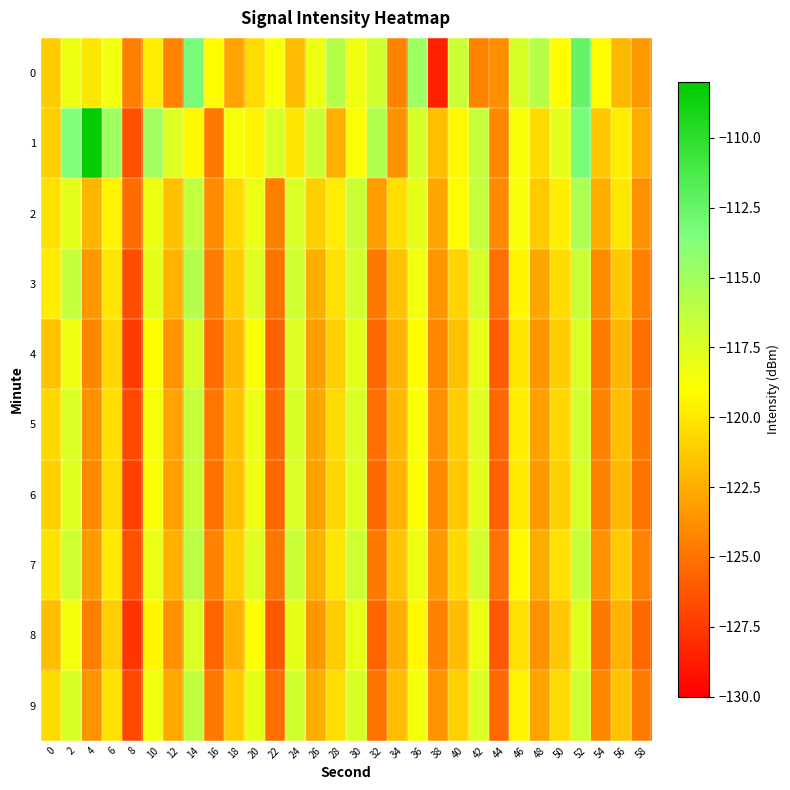

Reading left to right, what are all the values shown in this chart?

0: 0=-121.2	2=-118.2	4=-120.0	6=-118.4	8=-124.4	10=-119.9	12=-124.4	14=-113.3	16=-119.1	18=-122.9	20=-120.5	22=-118.7	24=-121.9	26=-118.3	28=-115.9	30=-118.4	32=-117.0	34=-124.3	36=-114.8	38=-128.6	40=-116.7	42=-124.3	44=-123.9	46=-117.2	48=-115.8	50=-119.2	52=-112.5	54=-119.2	56=-122.1	58=-123.3
1: 0=-121.1	2=-113.6	4=-108.2	6=-114.8	8=-126.5	10=-115.0	12=-117.6	14=-119.3	16=-124.7	18=-118.6	20=-119.5	22=-117.3	24=-120.1	26=-116.8	28=-122.4	30=-118.9	32=-115.6	34=-123.7	36=-117.2	38=-121.8	40=-119.3	42=-116.5	44=-124.1	46=-118.7	48=-120.5	50=-117.9	52=-113.2	54=-121.4	56=-119.8	58=-122.6
2: 0=-120.3	2=-117.8	4=-122.1	6=-119.5	8=-125.3	10=-118.2	12=-121.7	14=-116.4	16=-123.9	18=-120.6	20=-118.1	22=-124.5	24=-117.3	26=-121.0	28=-119.8	30=-116.7	32=-123.2	34=-120.4	36=-117.9	38=-122.8	40=-119.1	42=-116.5	44=-124.0	46=-118.6	48=-121.3	50=-119.7	52=-115.4	54=-122.5	56=-120.0	58=-123.8
3: 0=-119.8	2=-116.5	4=-123.4	6=-120.1	8=-126.7	10=-117.9	12=-122.3	14=-115.8	16=-124.6	18=-121.2	20=-117.6	22=-125.1	24=-116.9	26=-122.5	28=-120.3	30=-117.1	32=-124.8	34=-121.6	36=-118.4	38=-123.5	40=-120.9	42=-117.3	44=-125.2	46=-119.4	48=-122.8	50=-120.5	52=-116.8	54=-123.9	56=-121.4	58=-124.5
4: 0=-121.5	2=-118.3	4=-124.2	6=-120.8	8=-127.4	10=-119.1	12=-123.6	14=-117.2	16=-125.3	18=-122.0	20=-118.7	22=-125.8	24=-117.6	26=-123.2	28=-121.0	30=-117.8	32=-125.5	34=-122.3	36=-119.1	38=-124.2	40=-121.7	42=-118.0	44=-126.0	46=-120.1	48=-123.5	50=-121.2	52=-117.5	54=-124.6	56=-122.1	58=-125.2
5: 0=-120.7	2=-117.4	4=-123.8	6=-120.4	8=-126.9	10=-118.6	12=-122.9	14=-116.5	16=-124.9	18=-121.5	20=-118.1	22=-125.4	24=-117.2	26=-122.8	28=-120.6	30=-117.4	32=-125.2	34=-122.0	36=-118.7	38=-123.8	40=-121.2	42=-117.6	44=-125.6	46=-119.7	48=-123.1	50=-120.8	52=-117.1	54=-124.3	56=-121.8	58=-124.8
6: 0=-121.0	2=-117.7	4=-124.0	6=-120.6	8=-127.2	10=-118.8	12=-123.1	14=-116.7	16=-125.1	18=-121.7	20=-118.3	22=-125.6	24=-117.4	26=-123.0	28=-120.8	30=-117.6	32=-125.4	34=-122.2	36=-118.9	38=-124.0	40=-121.4	42=-117.8	44=-125.8	46=-119.9	48=-123.3	50=-121.0	52=-117.3	54=-124.4	56=-122.0	58=-125.0
7: 0=-120.2	2=-116.9	4=-123.3	6=-119.9	8=-126.5	10=-118.1	12=-122.4	14=-116.0	16=-124.4	18=-121.0	20=-117.6	22=-124.9	24=-116.7	26=-122.3	28=-120.1	30=-116.9	32=-124.7	34=-121.5	36=-118.2	38=-123.3	40=-120.7	42=-117.1	44=-125.1	46=-119.2	48=-122.6	50=-120.3	52=-116.6	54=-123.7	56=-121.3	58=-124.3
8: 0=-121.8	2=-118.5	4=-124.5	6=-121.1	8=-127.7	10=-119.4	12=-123.8	14=-117.4	16=-125.6	18=-122.3	20=-118.9	22=-126.1	24=-117.9	26=-123.4	28=-121.2	30=-118.0	32=-125.7	34=-122.5	36=-119.3	38=-124.4	40=-121.9	42=-118.2	44=-126.2	46=-120.3	48=-123.7	50=-121.4	52=-117.7	54=-124.8	56=-122.3	58=-125.4
9: 0=-120.5	2=-117.2	4=-123.6	6=-120.2	8=-126.8	10=-118.4	12=-122.7	14=-116.3	16=-124.7	18=-121.3	20=-117.9	22=-125.2	24=-117.0	26=-122.6	28=-120.4	30=-117.2	32=-125.0	34=-121.8	36=-118.5	38=-123.6	40=-121.0	42=-117.4	44=-125.4	46=-119.5	48=-122.9	50=-120.6	52=-116.9	54=-124.1	56=-121.6	58=-124.6